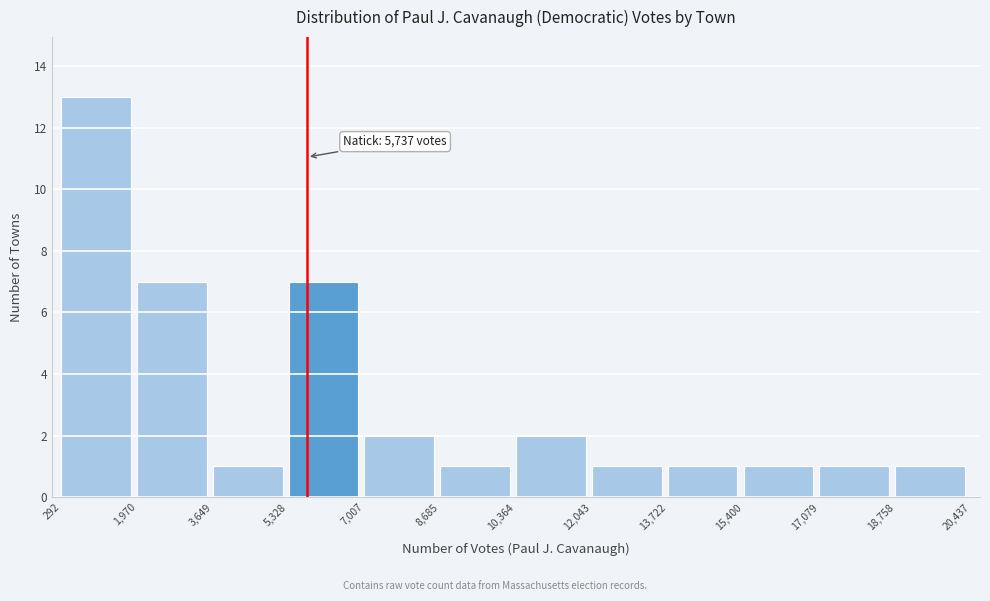

Over which range of the x-axis is the bar tallest?

292 to 1,970